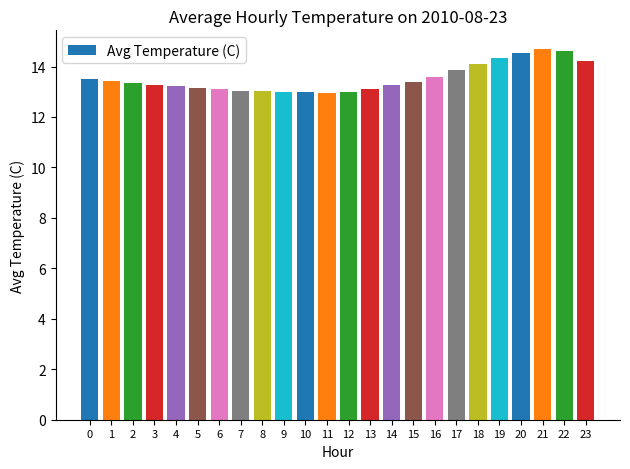

What is the approximate value at 15?

13.4